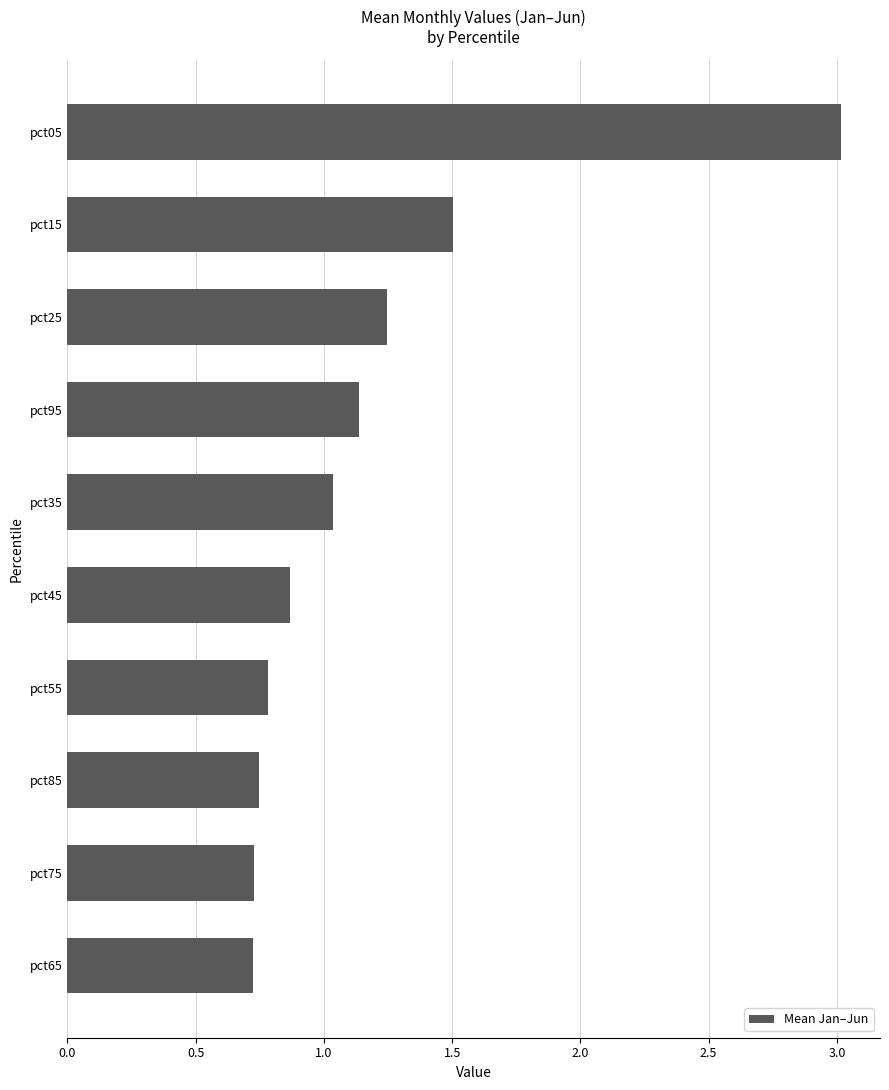

Which has a higher value, pct95 or pct45?

pct95